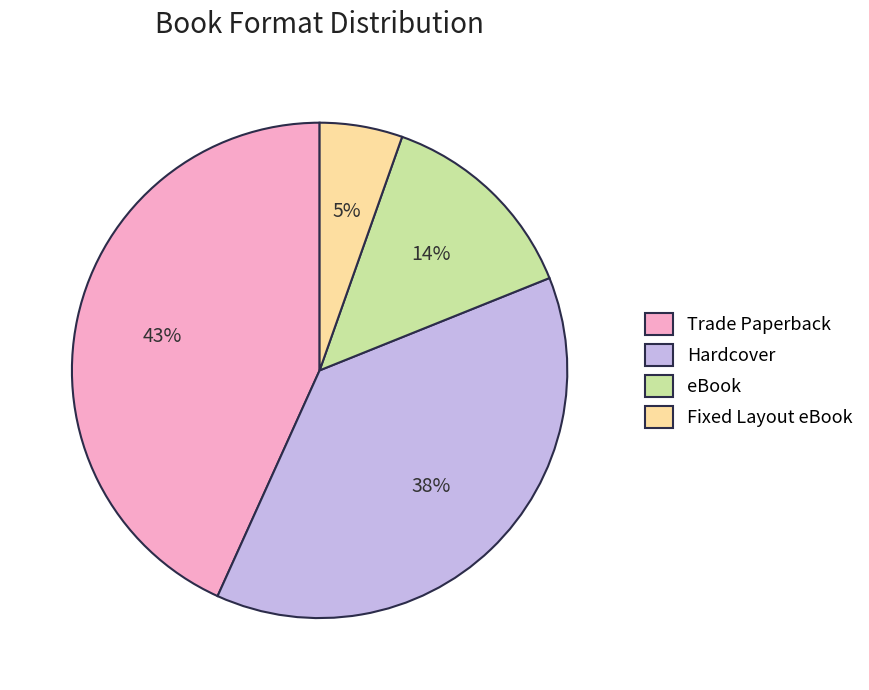

Is there any slice that represents more than half of the pie?

No